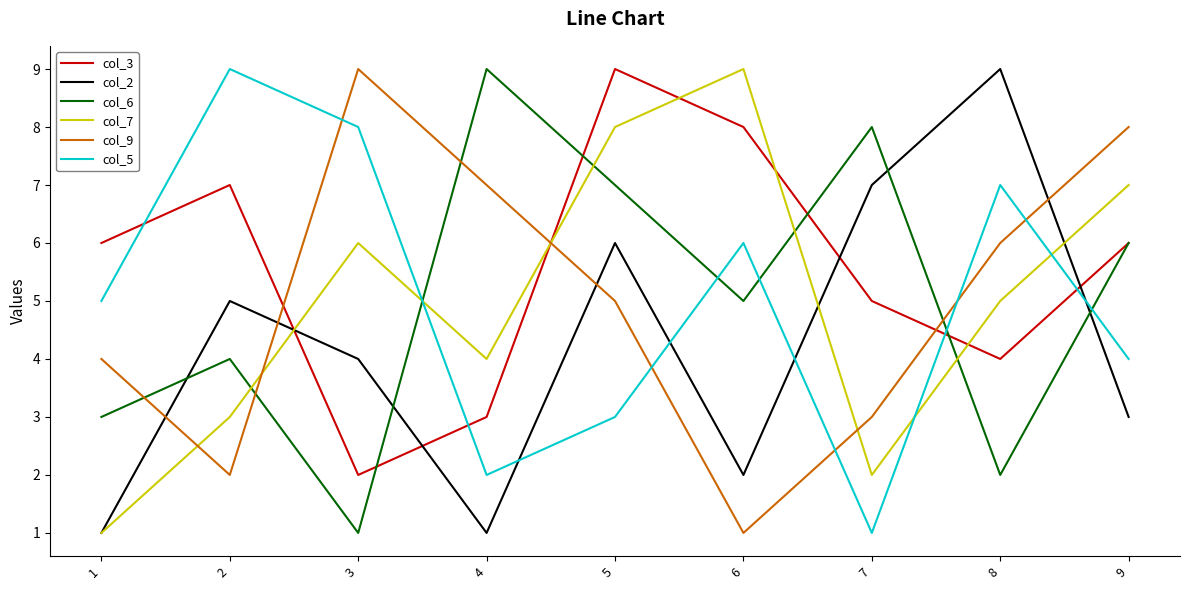

Which series has the largest total across all categories?

col_3